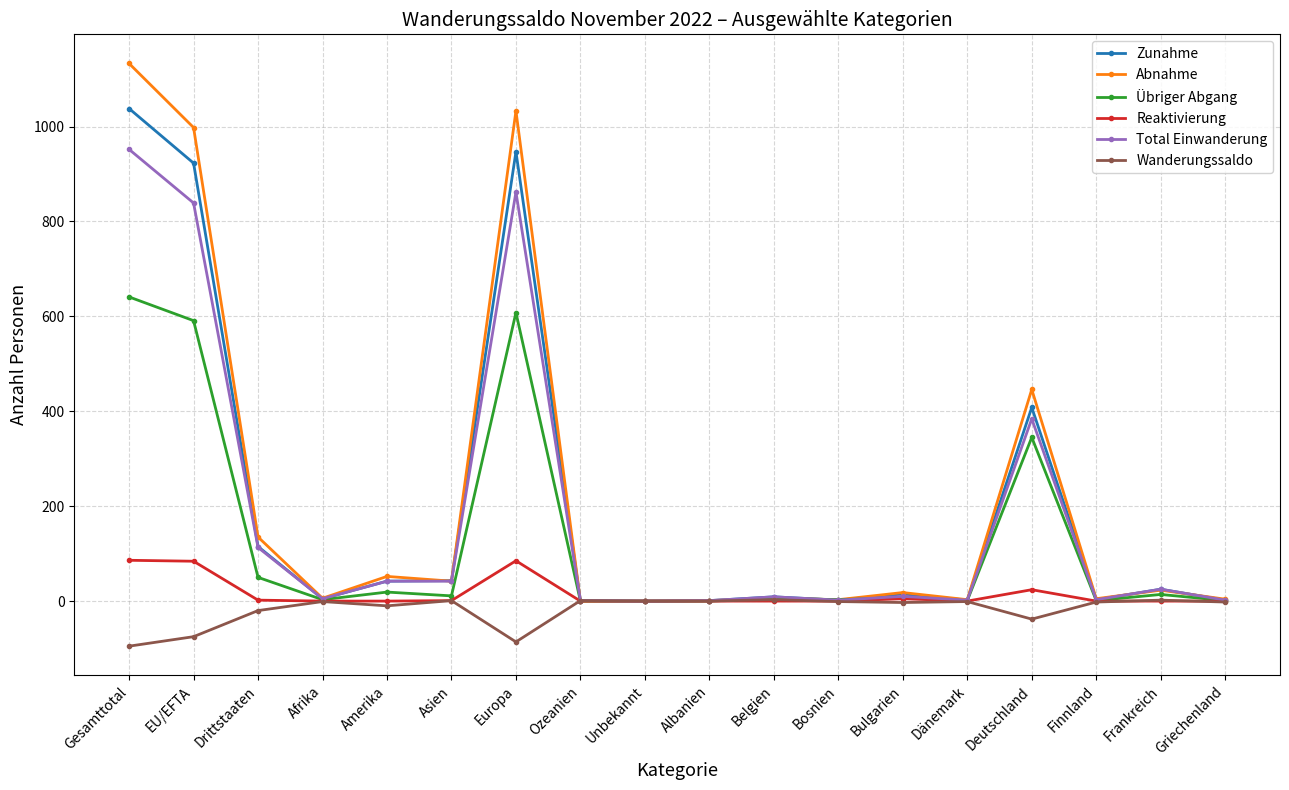

The value of Reaktivierung at Belgien is 0. True or false?

True